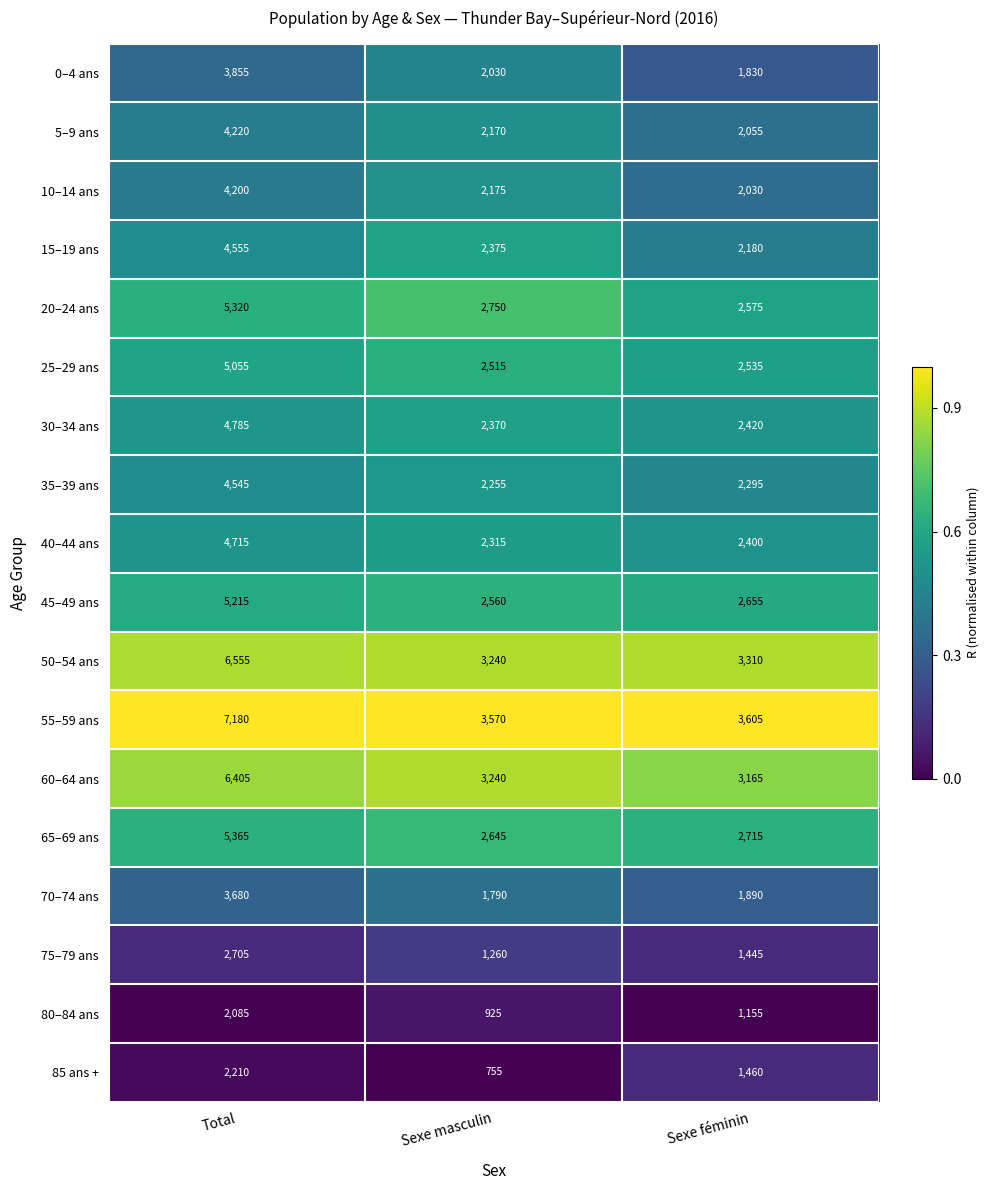

Which series has the largest total across all categories?

55–59 ans